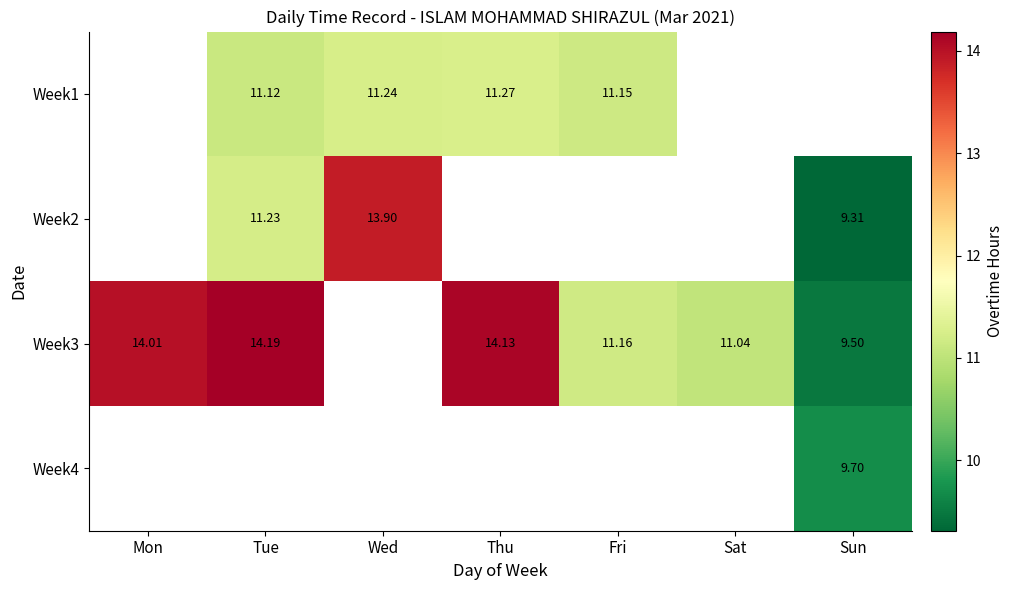

The value of Week4 at Sat is 0.0. True or false?

True